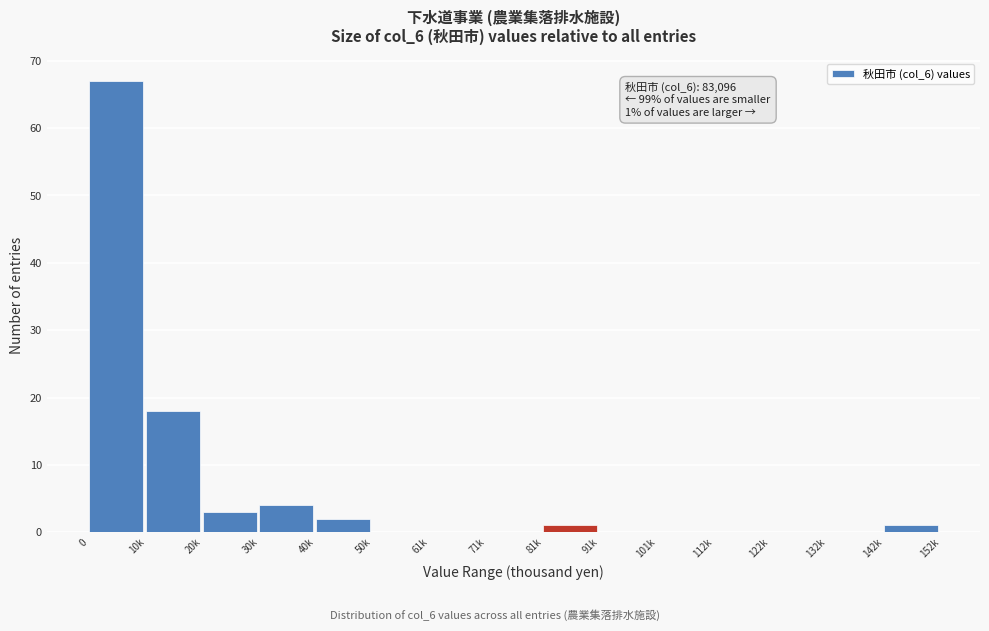

Reading left to right, list all the values displayed in this chart.

0=67	10k=18	20k=3	30k=4	40k=2	50k=0	61k=0	71k=0	81k=1	91k=0	101k=0	112k=0	122k=0	132k=0	142k=1